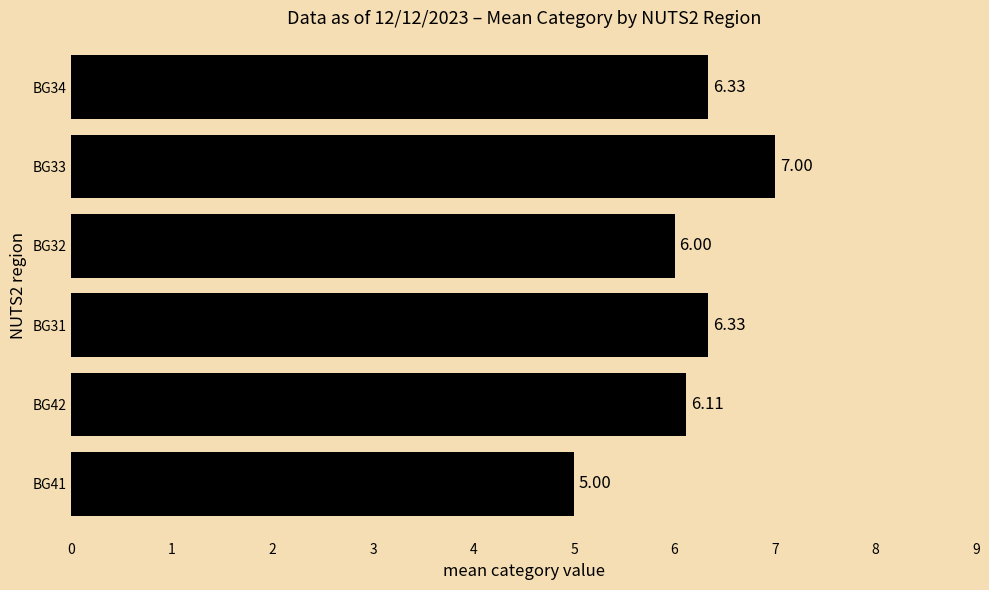

What is the average value?

6.1